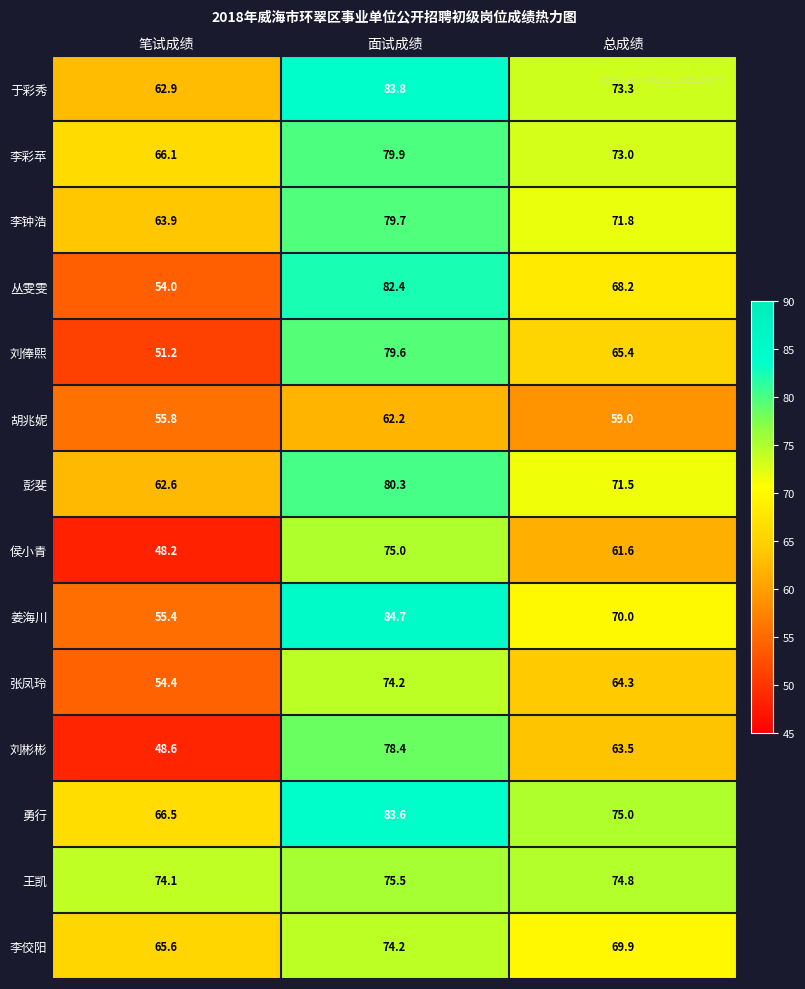

Rank the series at 总成绩 from lowest to highest value.

胡兆妮, 侯小青, 刘彬彬, 张凤玲, 刘俸熙, 丛雯雯, 李佼阳, 姜海川, 彭斐, 李钟浩, 李彩苹, 于彩秀, 王凯, 勇行